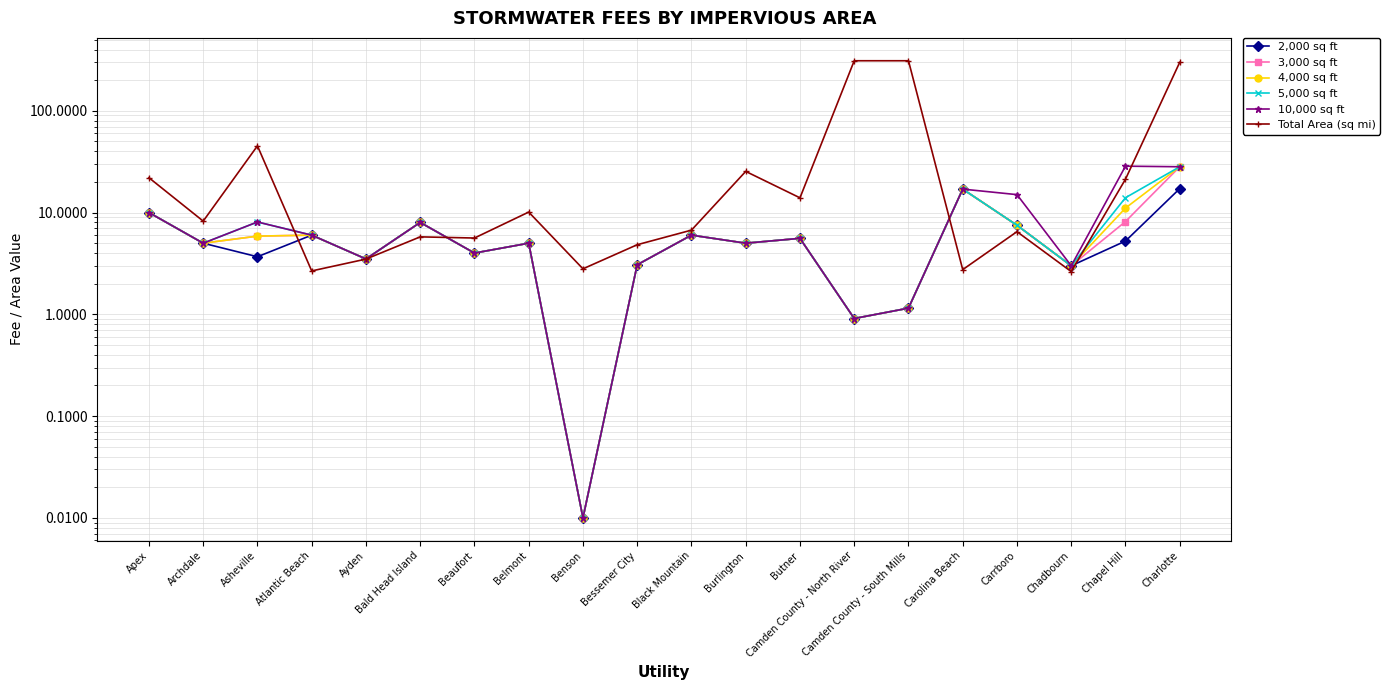

How many lines are shown in the chart?

6